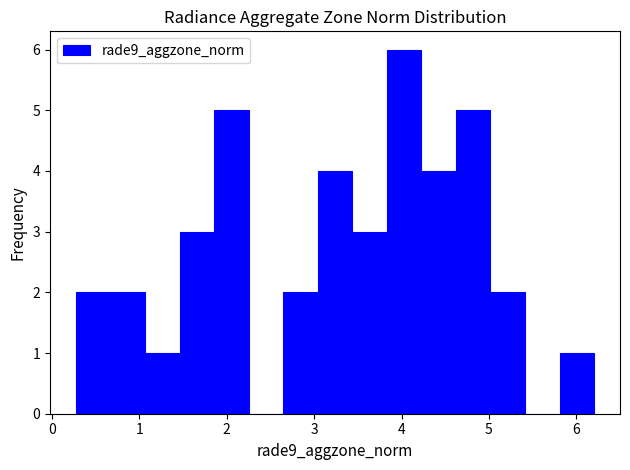

Around what value on the x-axis is the tallest bar? Give the approximate position of its centre, as read against the axis.

4.0